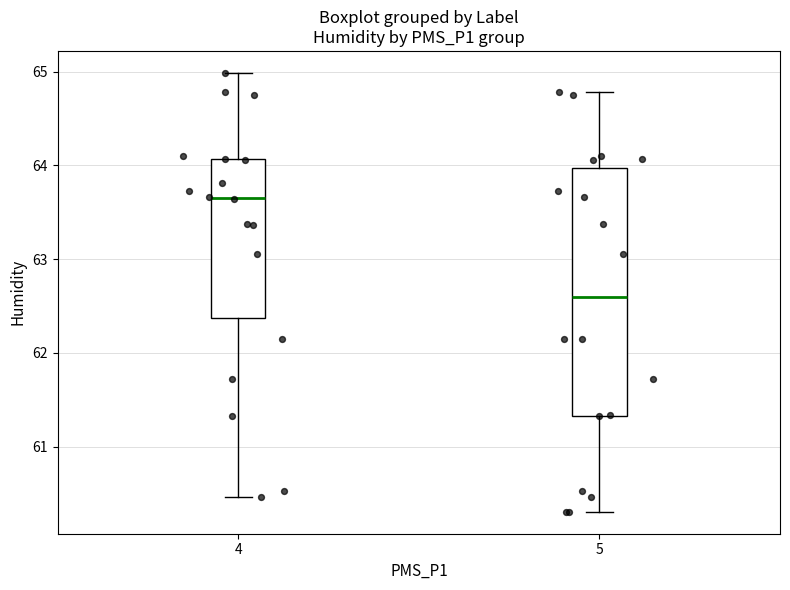

Which box is the tallest, from its lower edge to its upper edge?

5